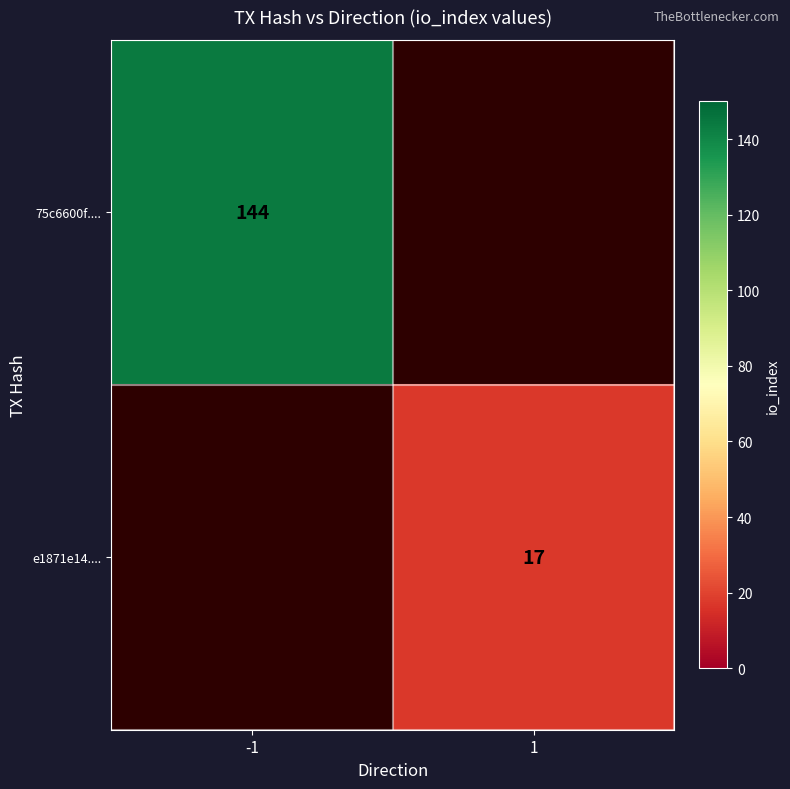

How many data points does each series have?

2